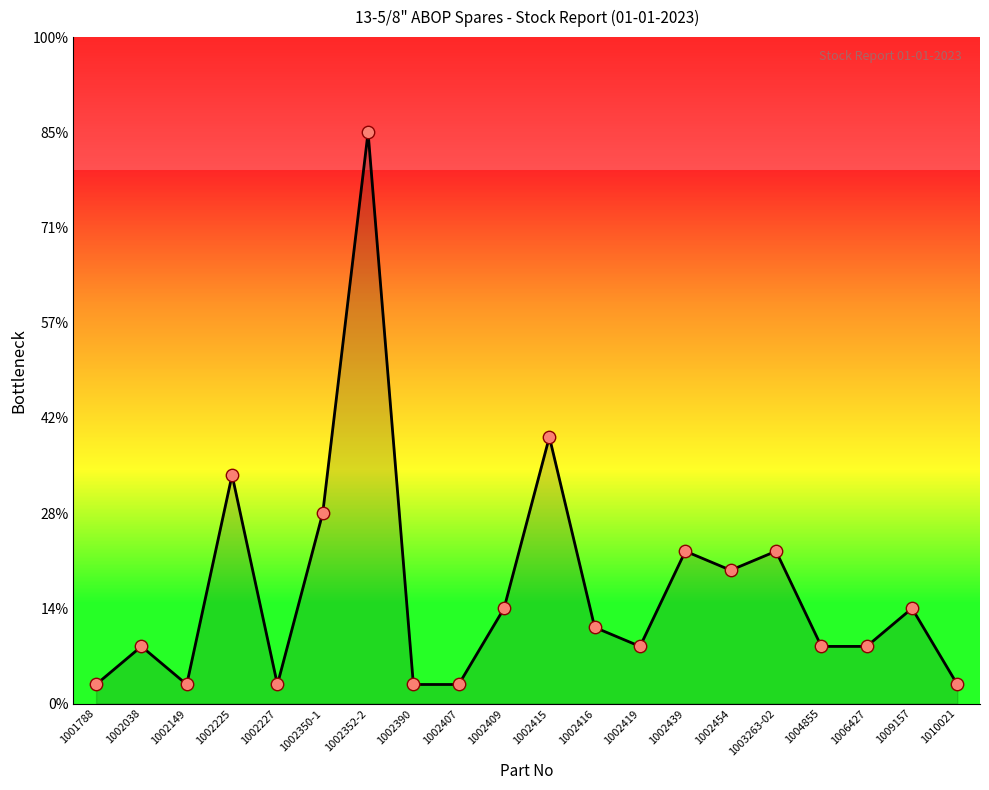

Between 1002454 and 1002439, which is larger?

1002439